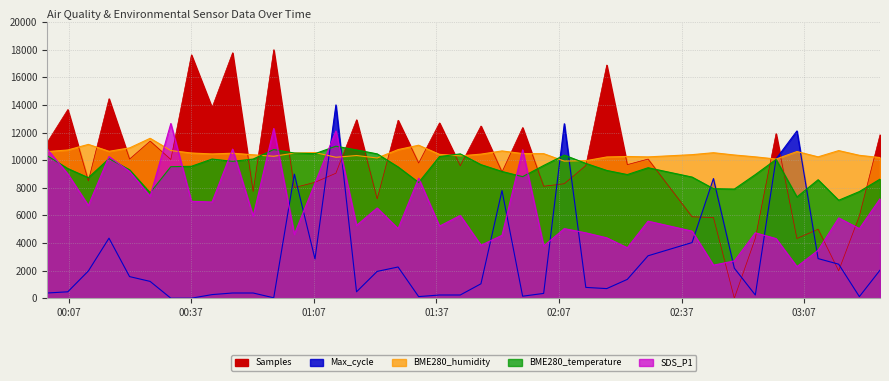

At which label is BME280_humidity closest to 10756?

2022/04/02 01:27:37